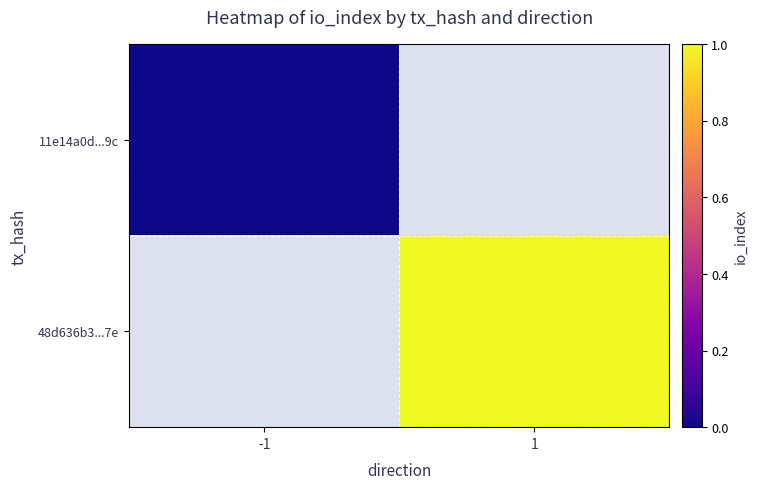

Rank the series by their maximum value, from lowest to highest.

11e14a0d...9c, 48d636b3...7e